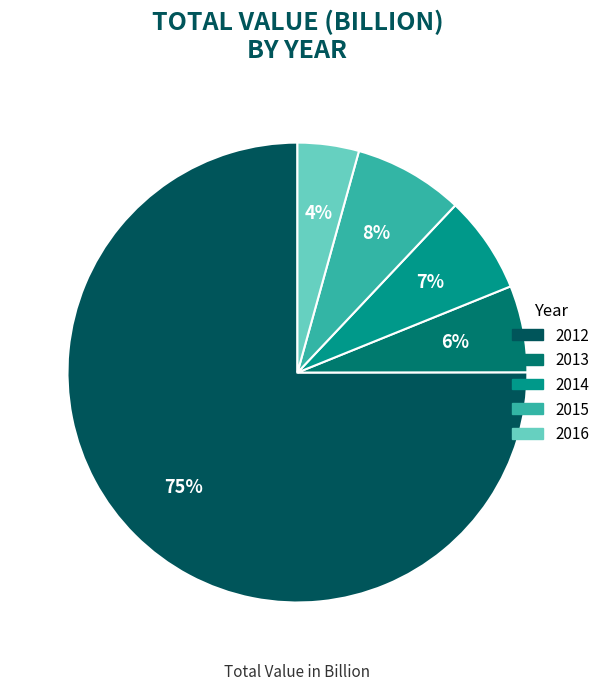

To the nearest percent, what is the average slice percentage?

20%